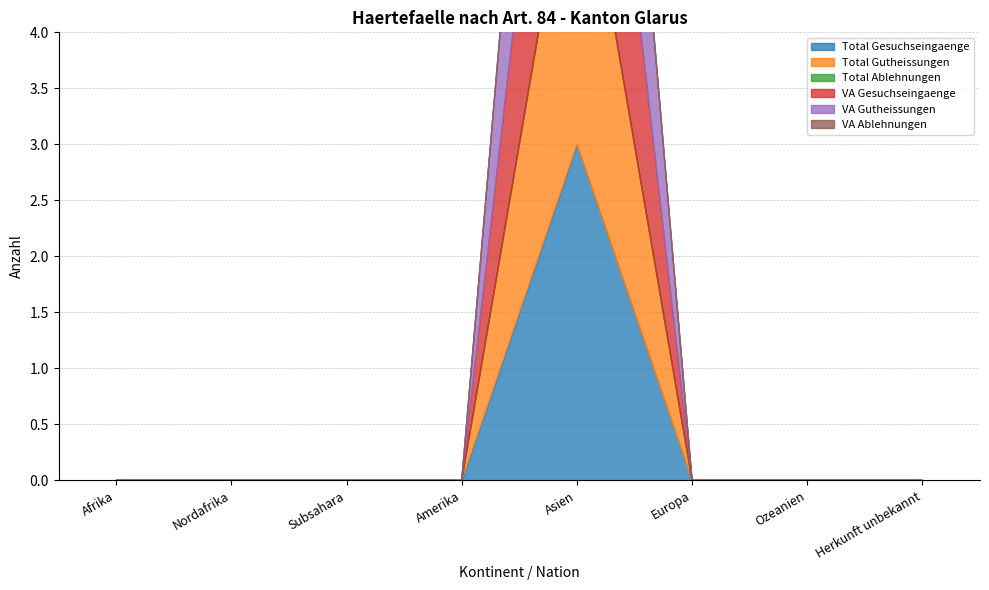

True or false: Total Ablehnungen and VA Gesuchseingaenge intersect in this chart.

False